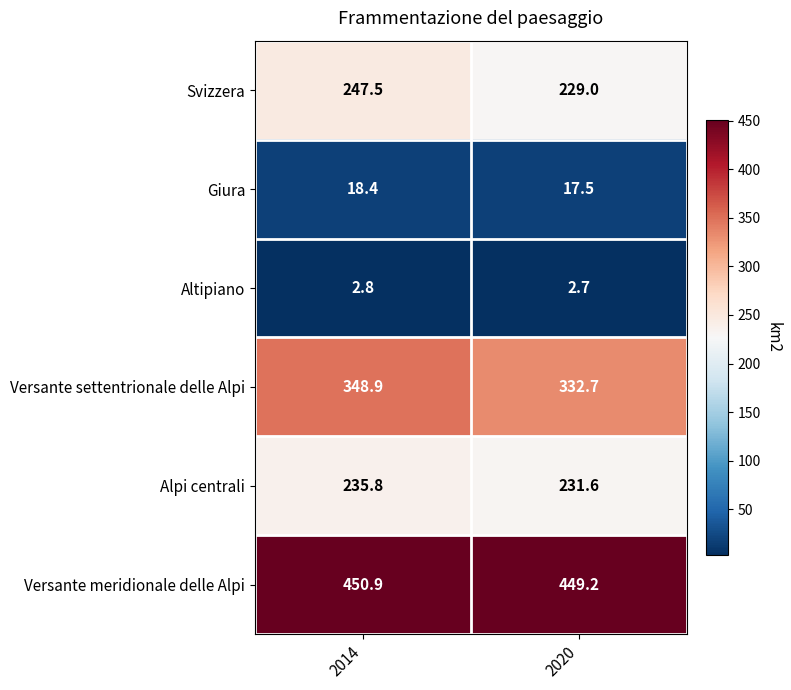

Which label corresponds to the largest value in the chart?

2014